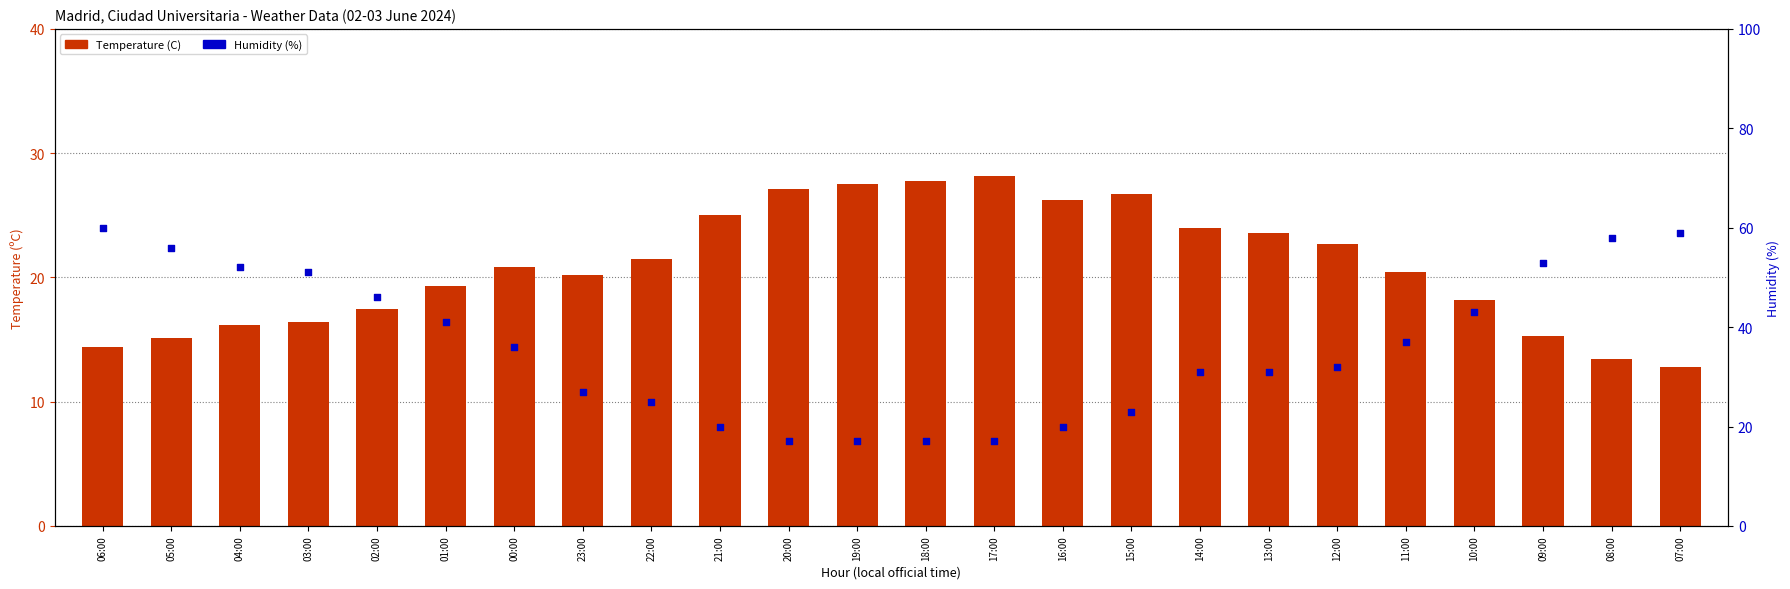

What is the total value across all series at 11:00?

57.4